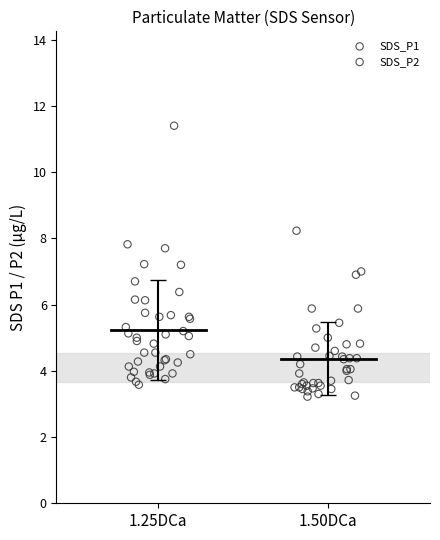

Which series reaches the minimum Y coordinate?

SDS_P2